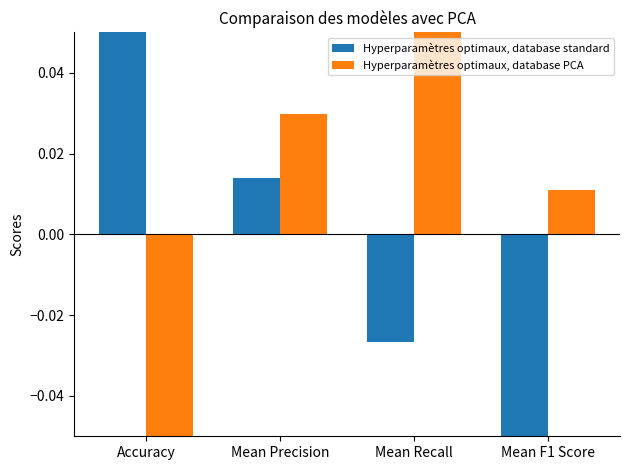

Count the Hyperparamètres optimaux, database PCA values in the range 0 to 1.

3